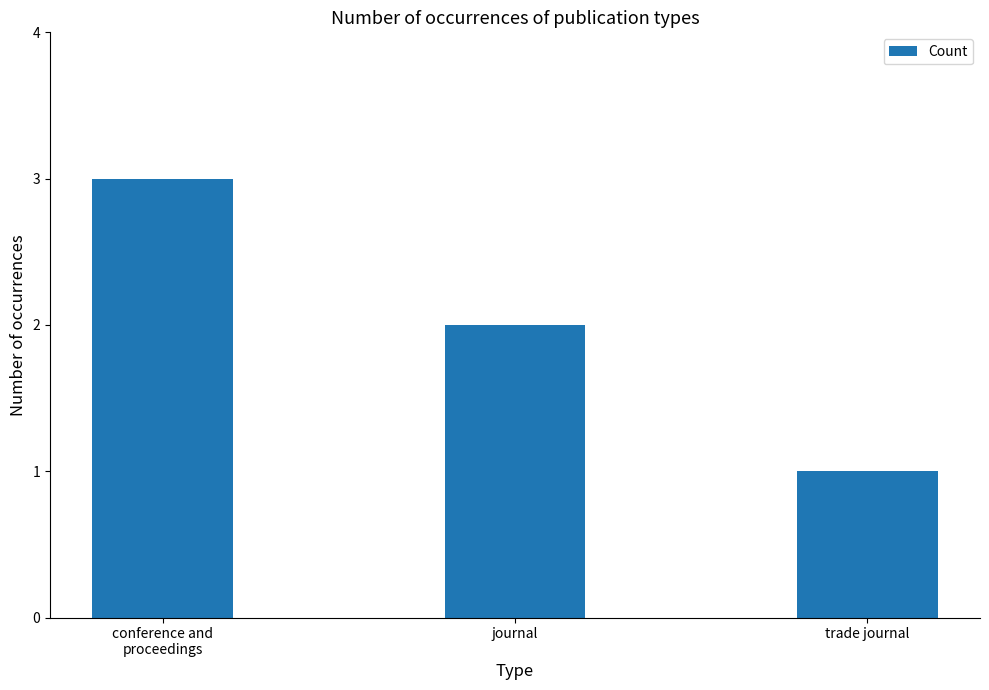

List the labels in order of value, largest first.

conference and
proceedings, journal, trade journal